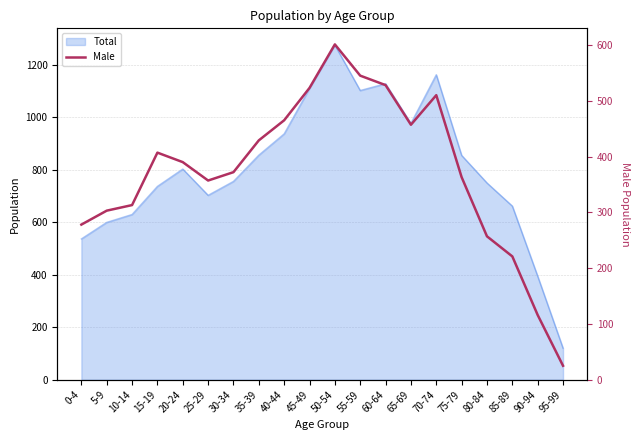

How many points are lower than both their immediate neighbors (excluding endpoints)?

2